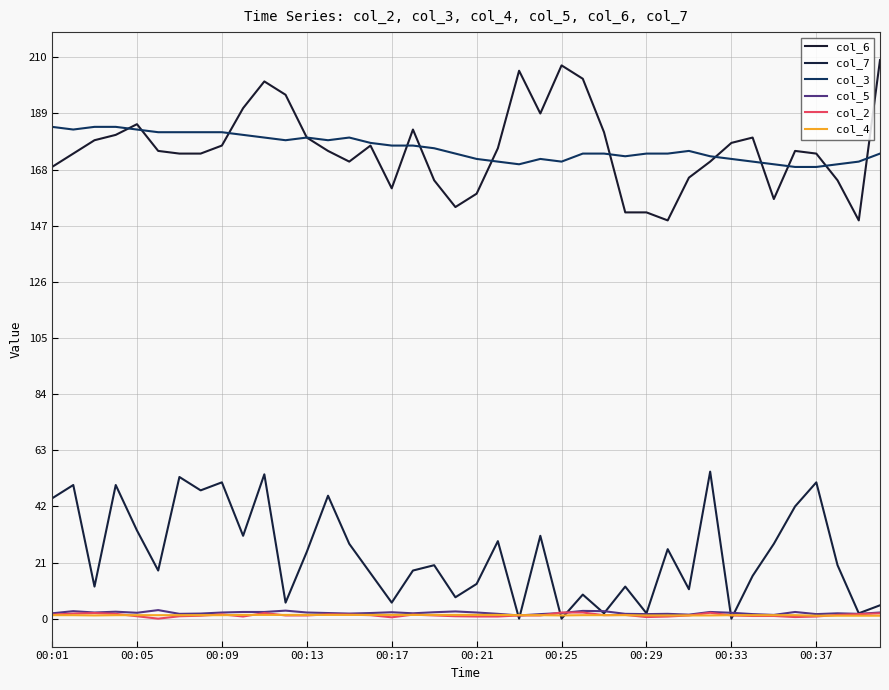

Does the chart have visible grid lines?

Yes